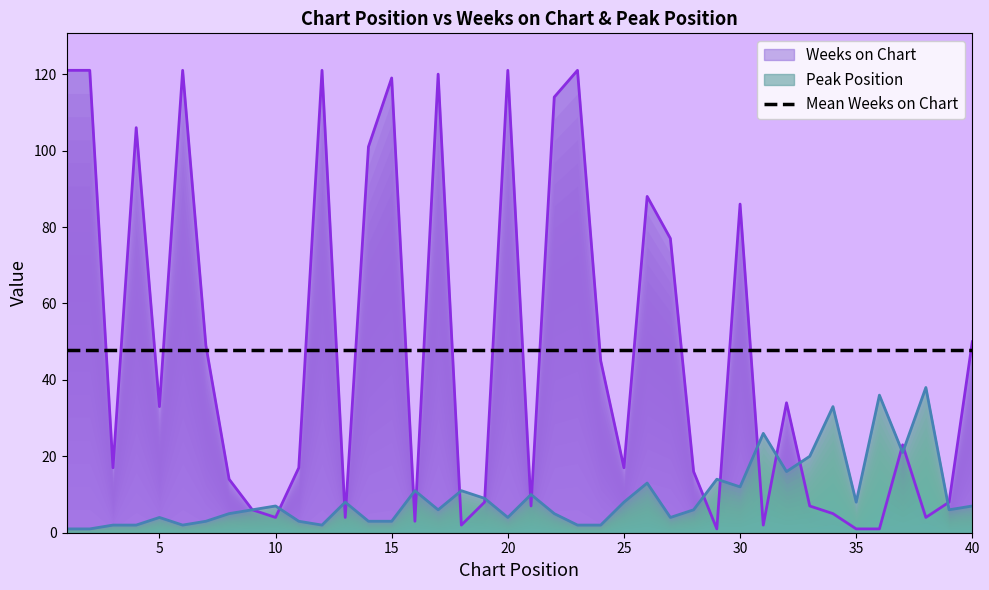

Is the value of Weeks on Chart at 27 greater than the value of Peak Position at 5?

Yes